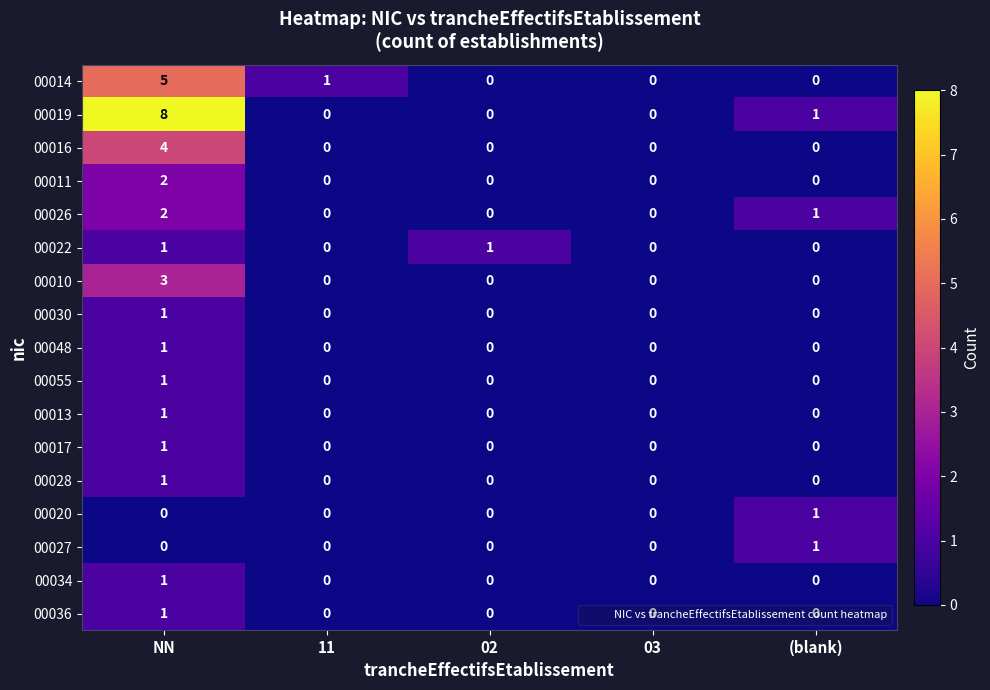

Which series has the largest total across all categories?

00019